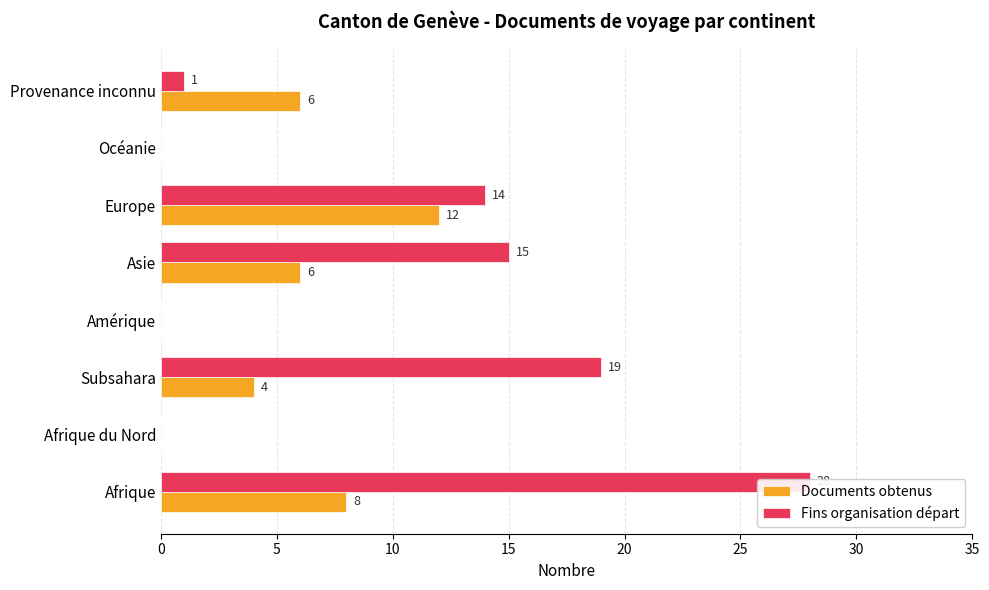

What are all the series names shown in the legend?

Documents obtenus, Fins organisation départ